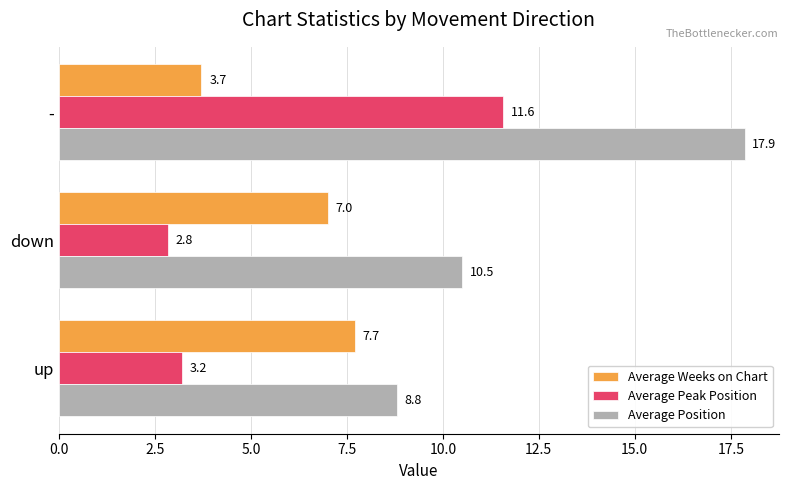

The Average Peak Position series shows 4.5 at up. True or false?

False